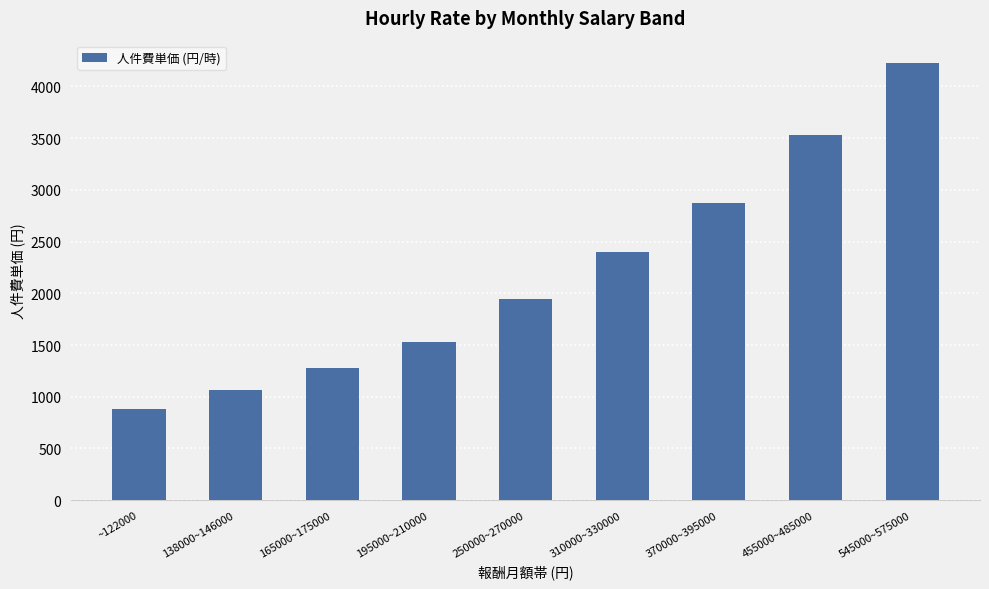

What position from the right is 165000~175000?

7